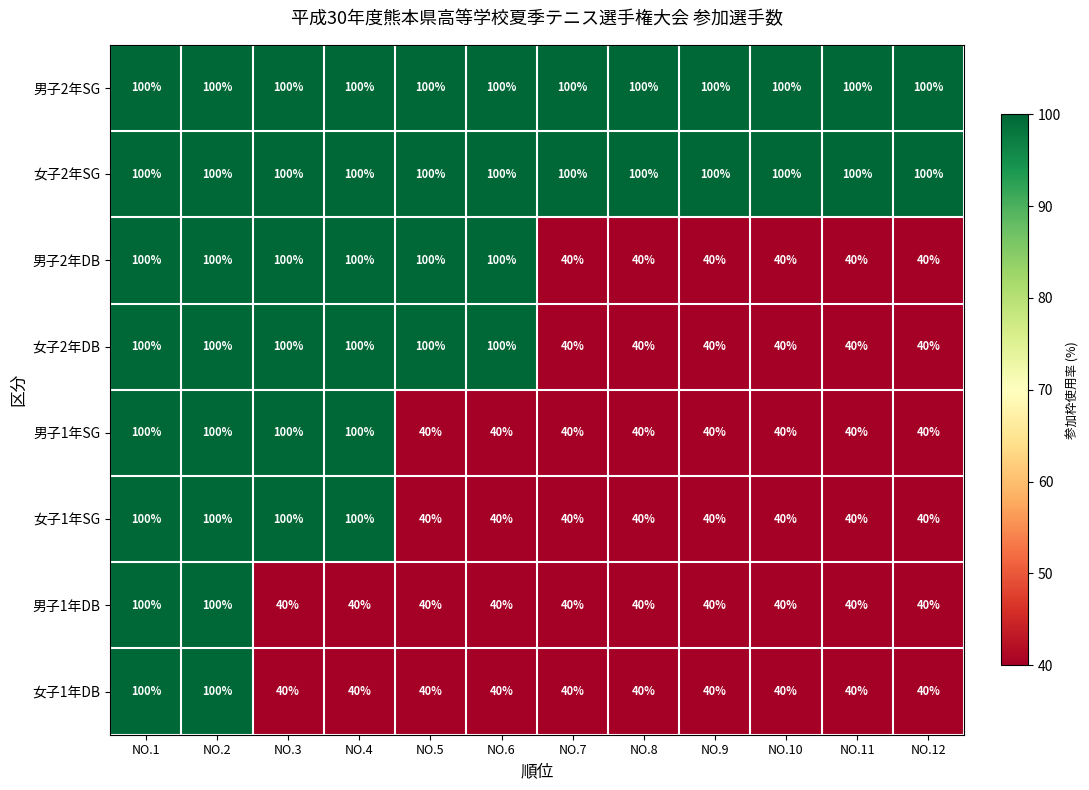

At how many categories does at least one series exceed 97?

12